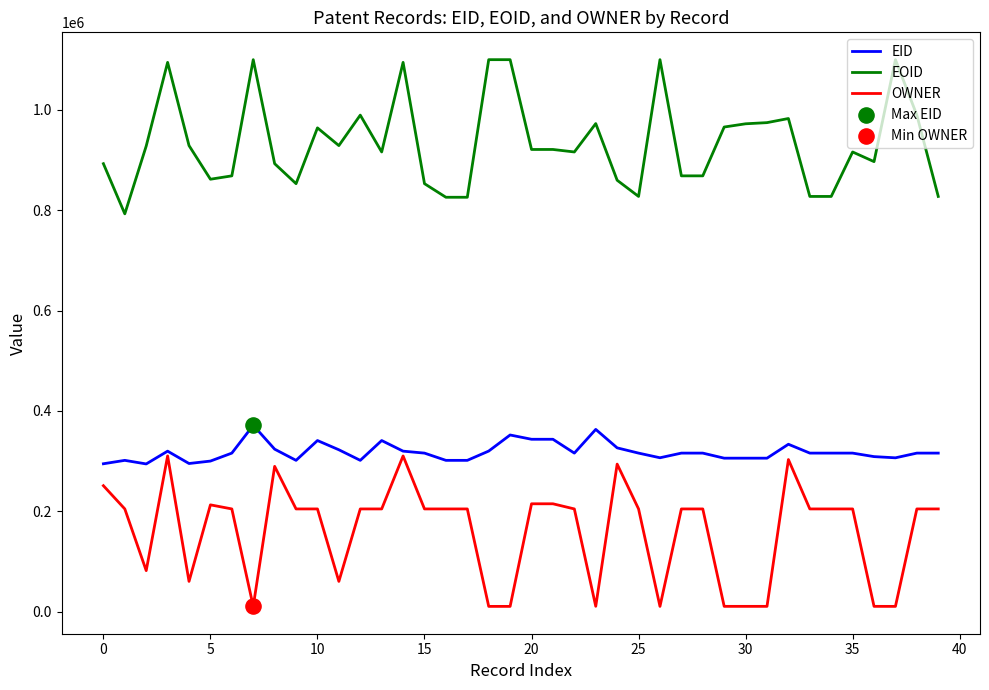

True or false: EOID and OWNER cross at least once.

False